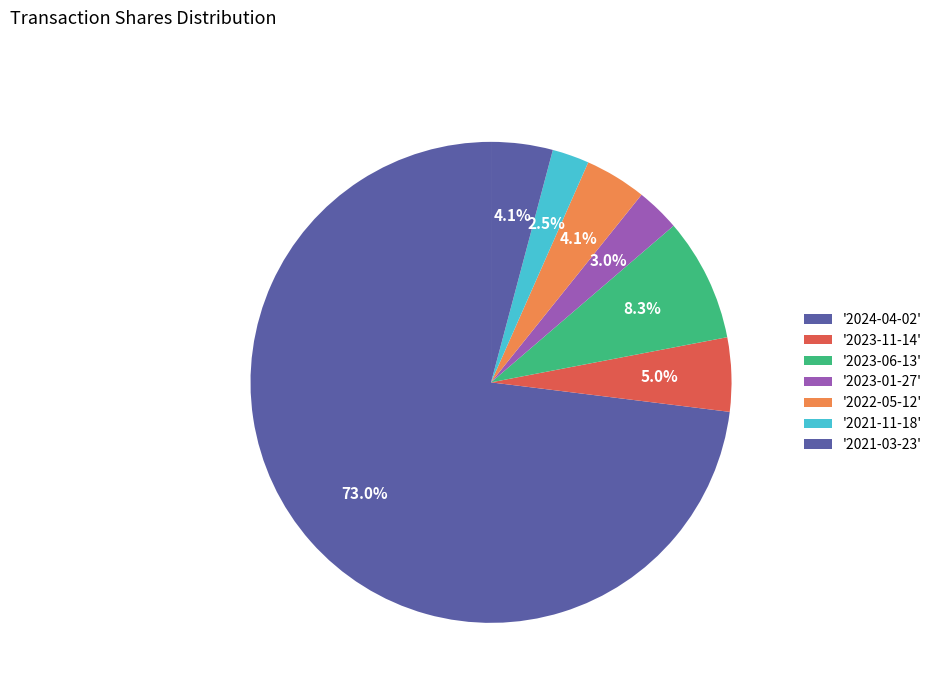

What is the smallest slice in the pie chart?

2021-11-18